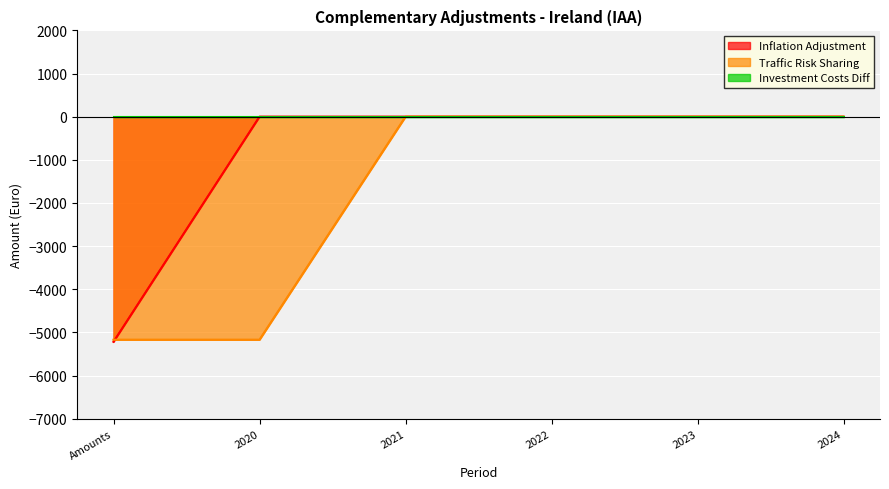

List the labels in order of Inflation Adjustment value, smallest first.

Amounts, 2020, 2021, 2022, 2023, 2024